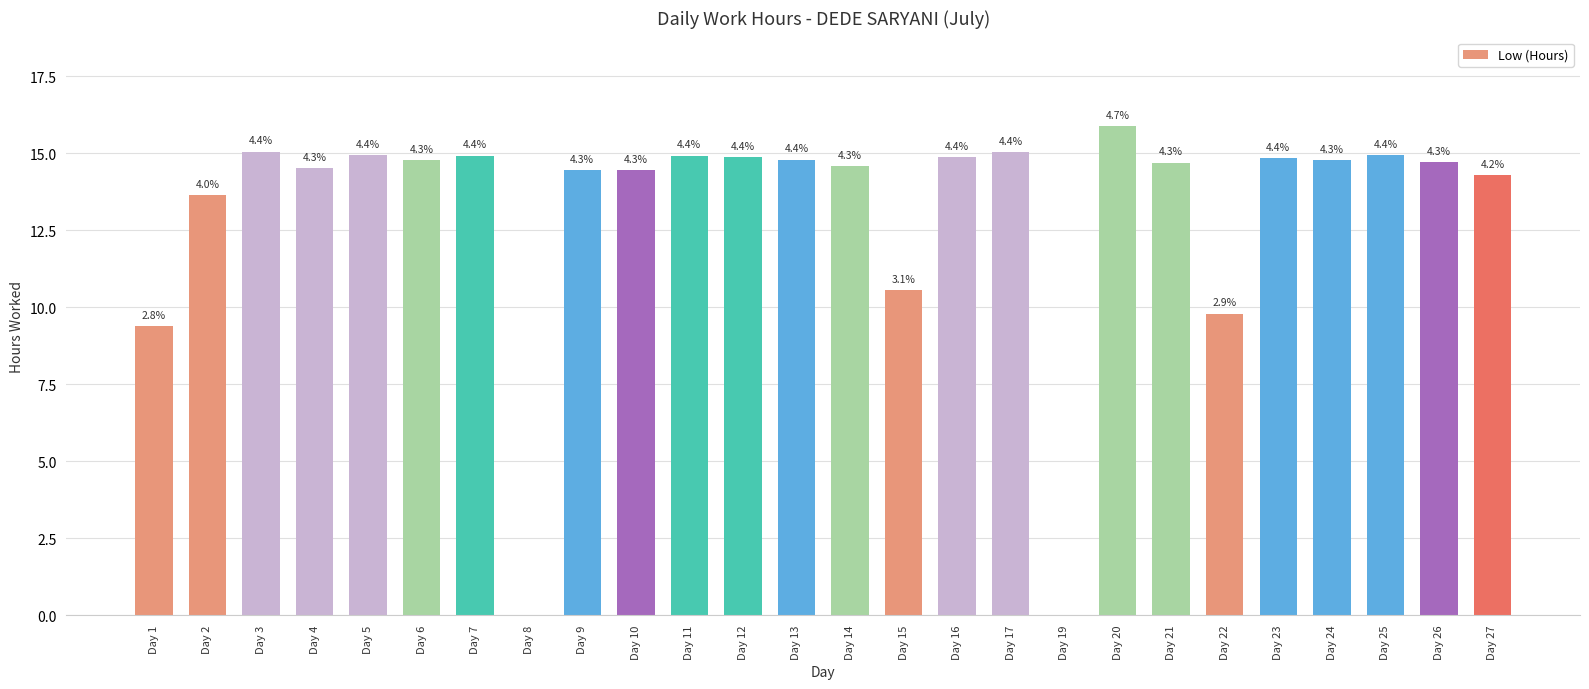

Are the bars horizontal?

No